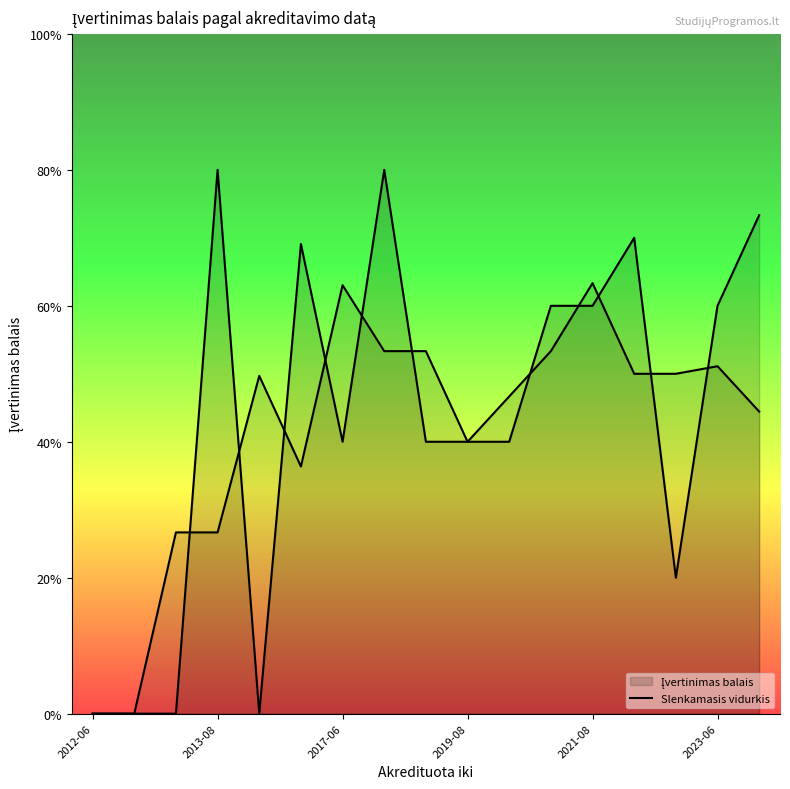

How many lines are shown in the chart?

1